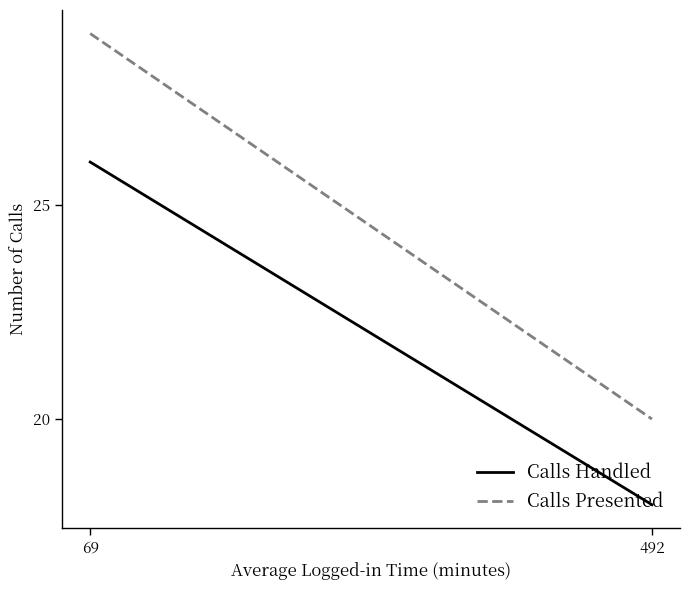

Count the number of data series in this chart.

2